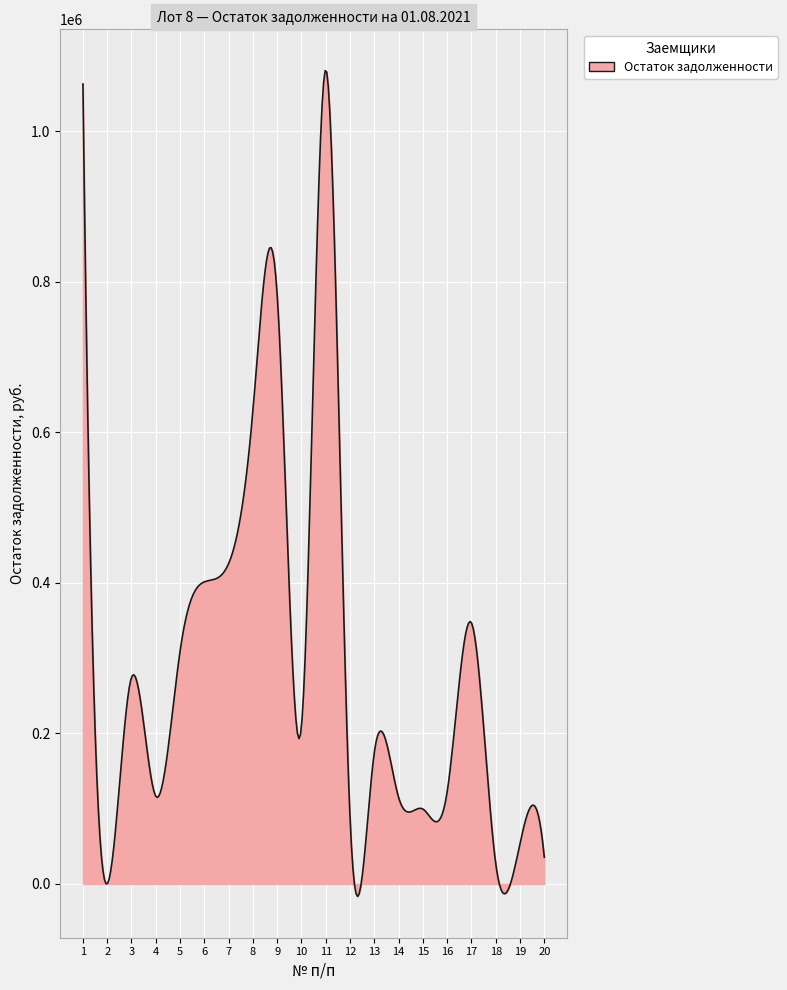

What is the maximum value shown in the chart?

1080667.4